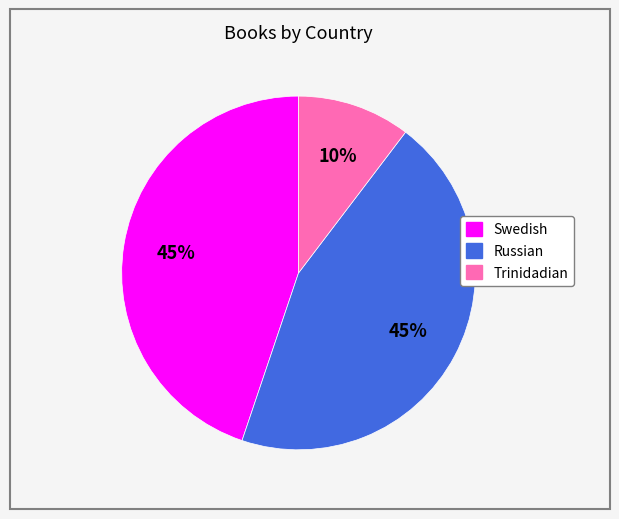

What is the smallest slice in the pie chart?

Trinidadian